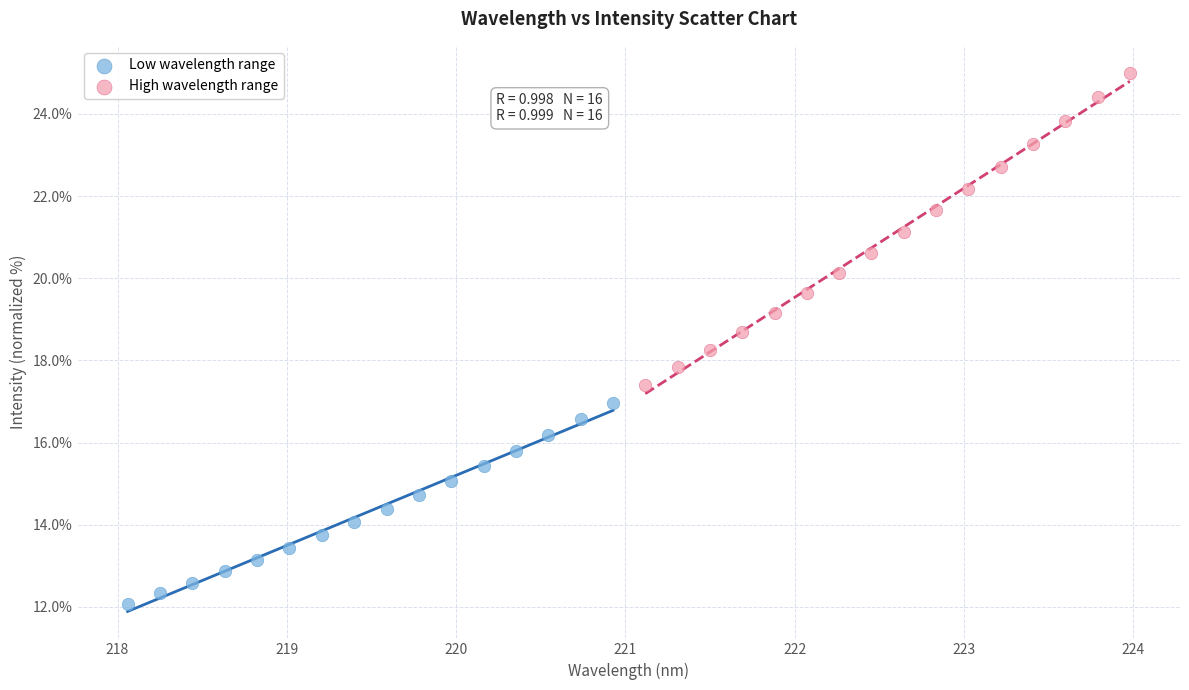

What are all the series names shown in the legend?

Low wavelength range, High wavelength range